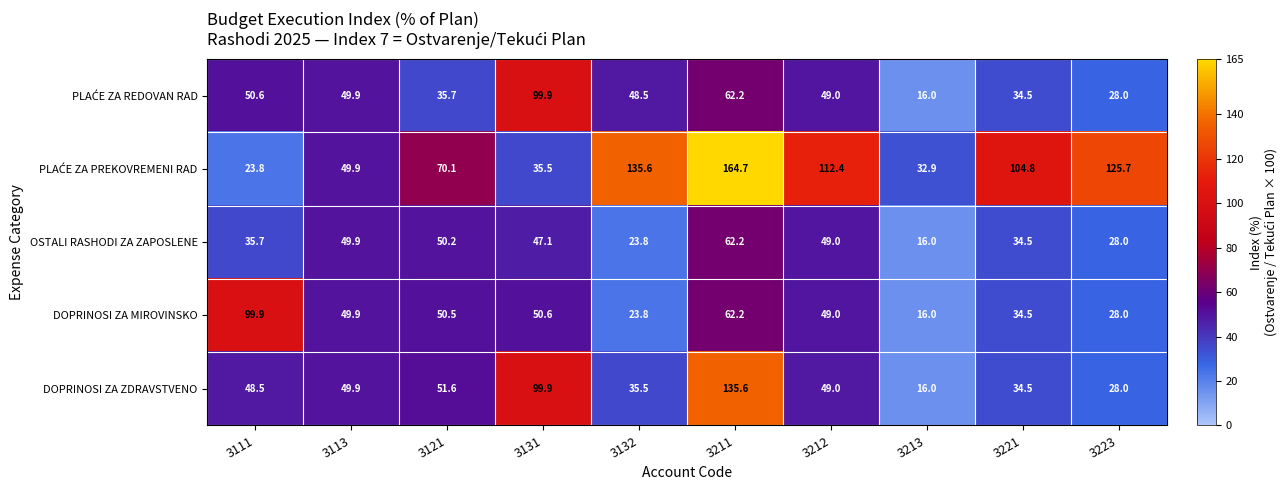

What is the difference between the highest and lowest values at 3111?

76.1